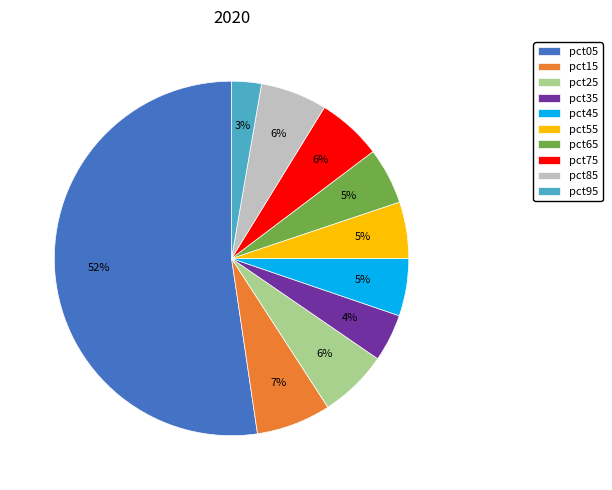

To the nearest percent, what is the combined percentage of pct25 and pct55?

11%